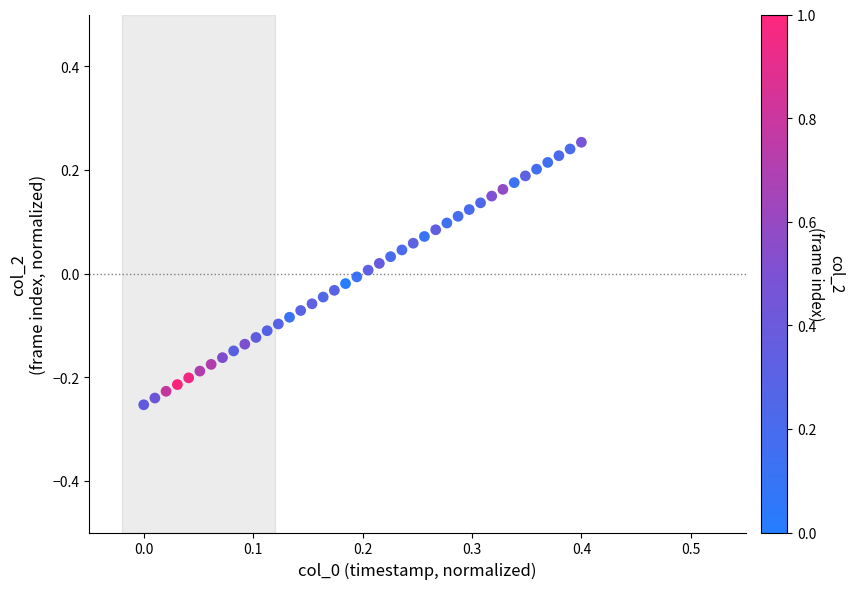

What is the range of X values (max minus min)?

0.4